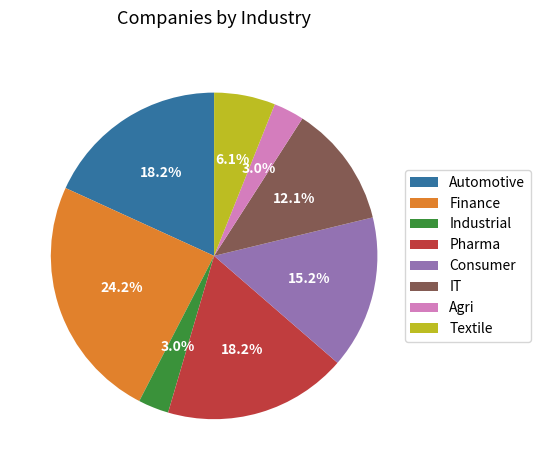

Is it true that Textile is 6% of the pie?

True